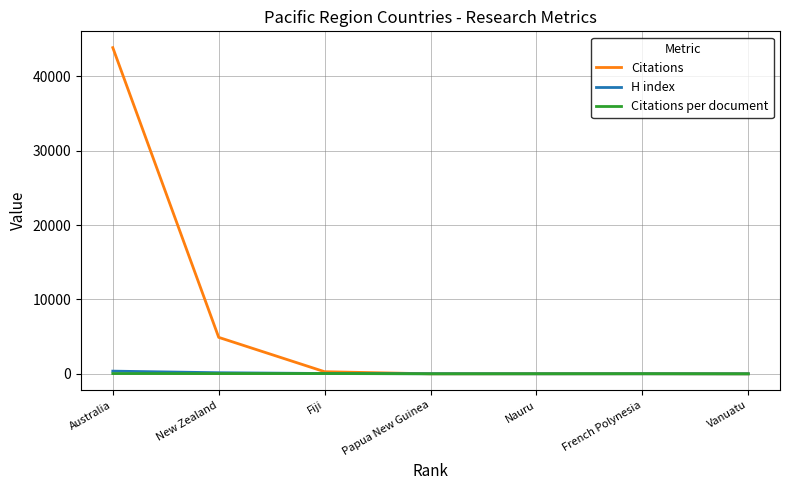

Which series changed the most between New Zealand and Fiji?

Citations